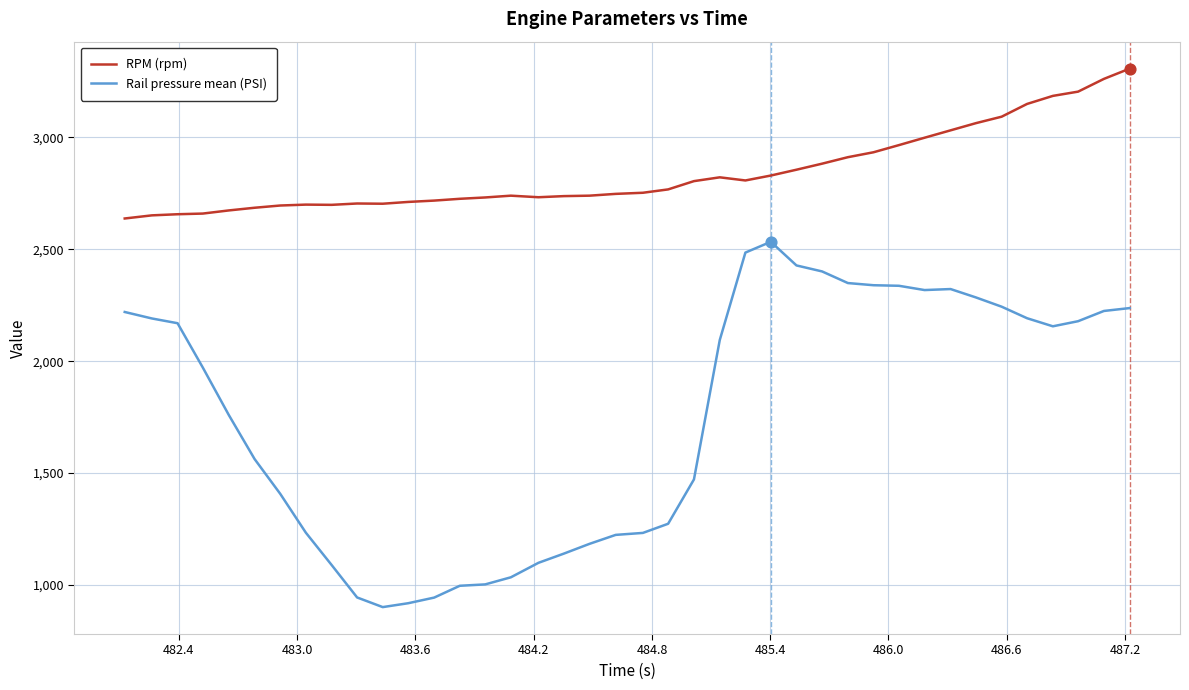

Which series has the largest total across all categories?

RPM (rpm)